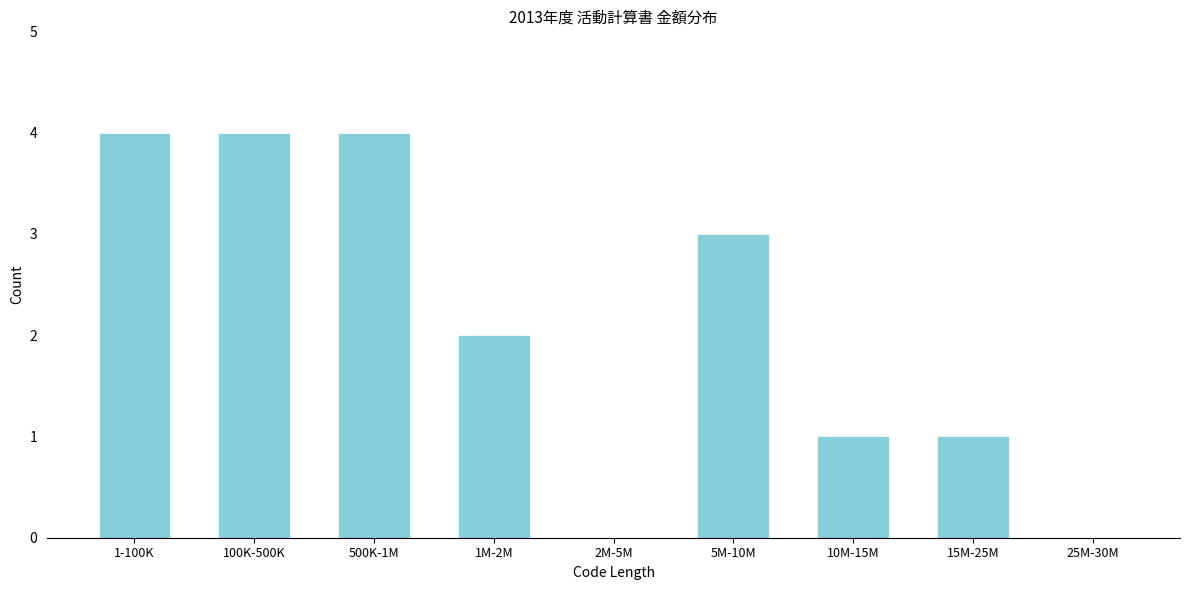

Reading left to right, transcribe all the data shown in this chart.

1-100K=4	100K-500K=4	500K-1M=4	1M-2M=2	2M-5M=0	5M-10M=3	10M-15M=1	15M-25M=1	25M-30M=0